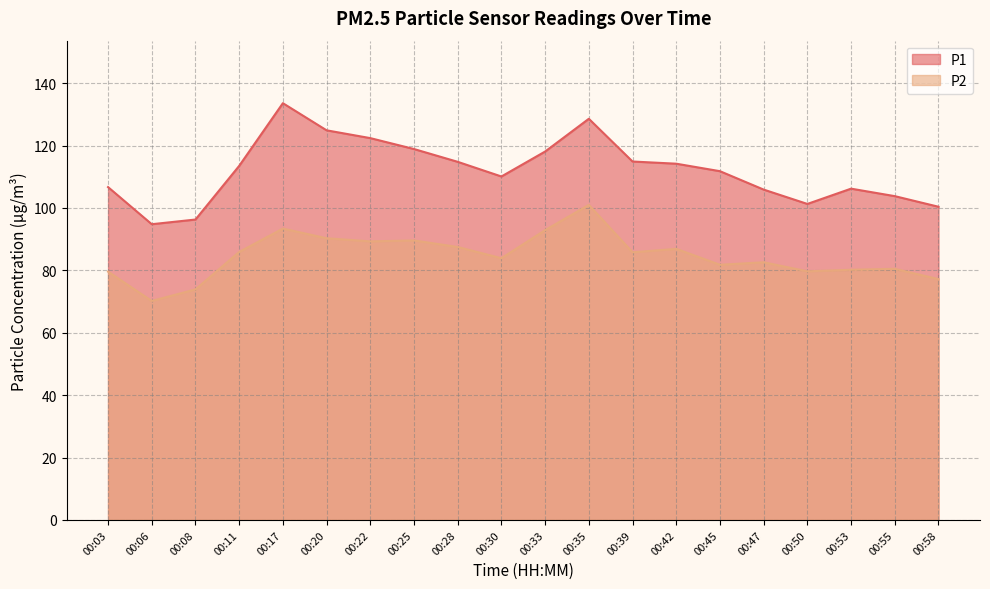

List the labels in order of P1 value, largest first.

00:17, 00:35, 00:20, 00:22, 00:25, 00:33, 00:39, 00:28, 00:42, 00:11, 00:45, 00:30, 00:03, 00:53, 00:47, 00:55, 00:50, 00:58, 00:08, 00:06